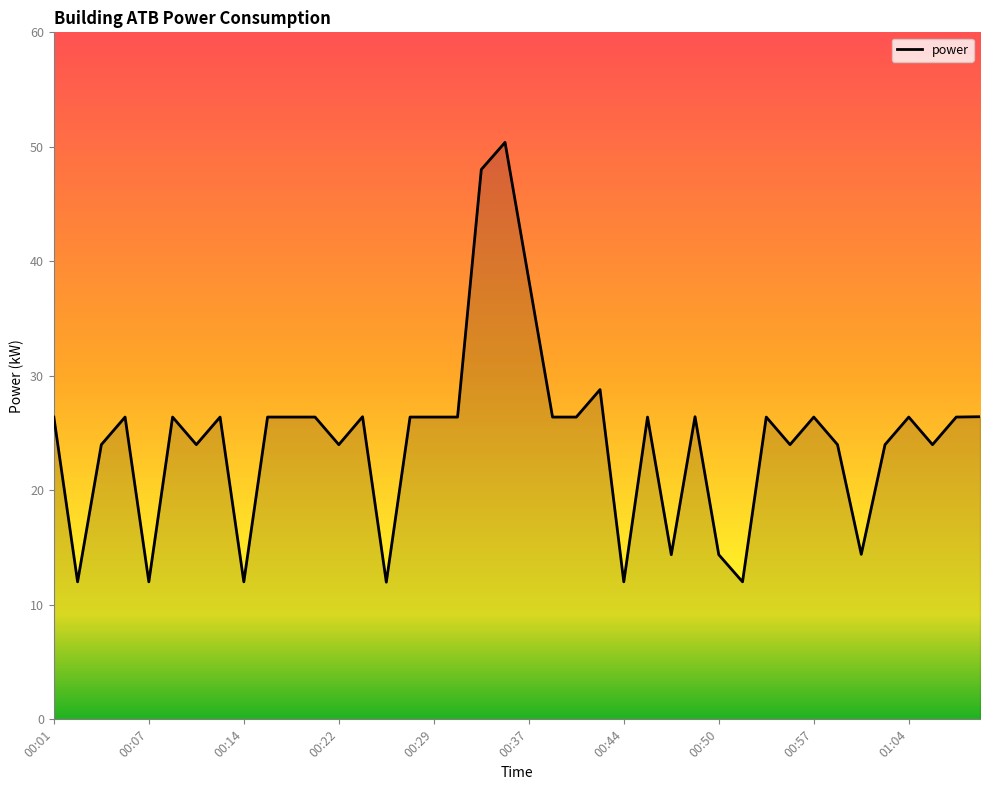

Reading left to right, transcribe all the data shown in this chart.

26.4	12.0	24.0	26.4	12.0	26.4	24.0	26.4	12.0	26.4	26.4	26.4	24.0	26.4	12.0	26.4	26.4	26.4	48.0	50.4	38.4	26.4	26.4	28.8	12.0	26.4	14.4	26.4	14.4	12.0	26.4	24.0	26.4	24.0	14.4	24.0	26.4	24.0	26.4	26.4